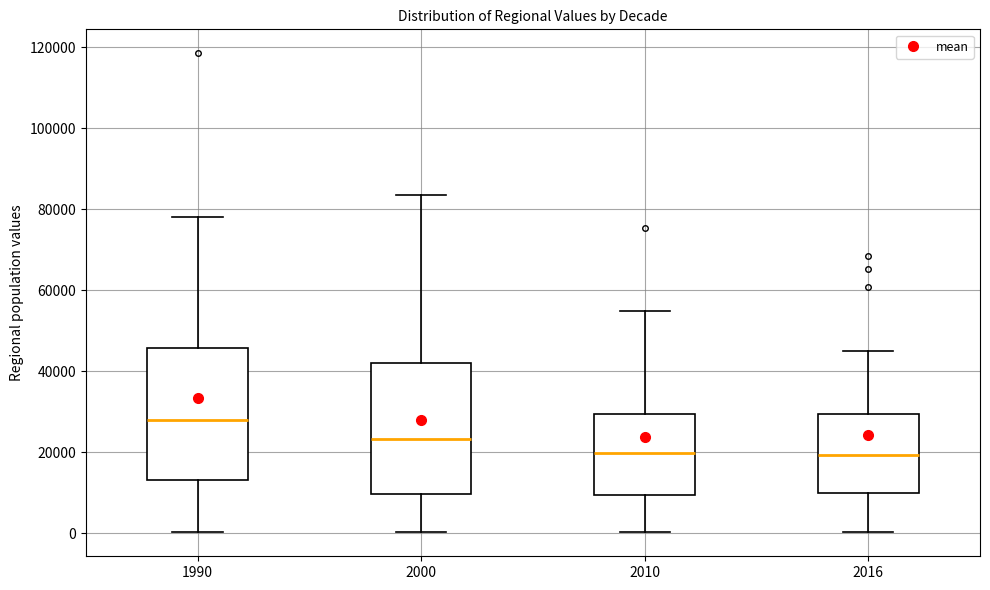

Reading left to right, transcribe this box plot: for each box, give where its median line is, the range the box spans, and where its two whiskers end, as read against the y-axis. The values are not printed on the chart, so give them approximately, as read against the axis.

1990: median 28000, box 14000 to 46000, whiskers 0 to 78000
2000: median 24000, box 10000 to 42000, whiskers 0 to 84000
2010: median 20000, box 10000 to 30000, whiskers 0 to 54000
2016: median 20000, box 10000 to 30000, whiskers 0 to 46000